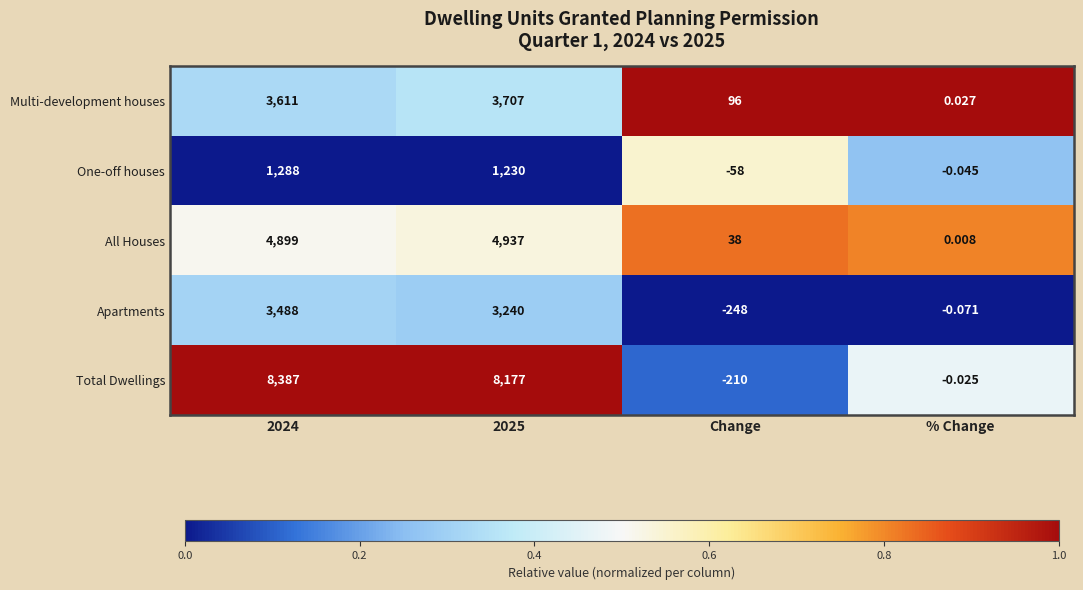

Between 2025 and % Change, which series saw the biggest shift?

Total Dwellings